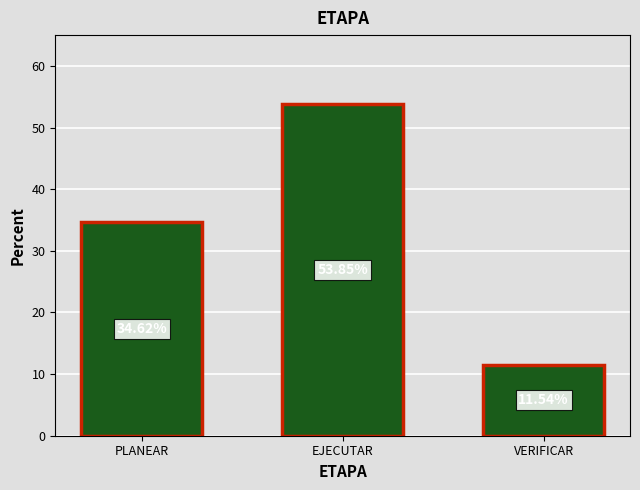

At which label is the value closest to 32?

PLANEAR